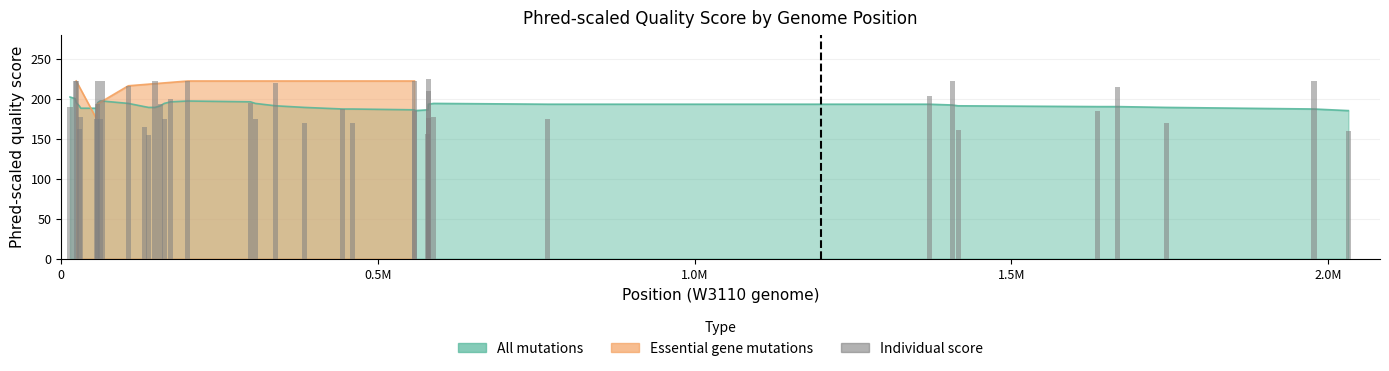

What is the greatest value displayed?

225